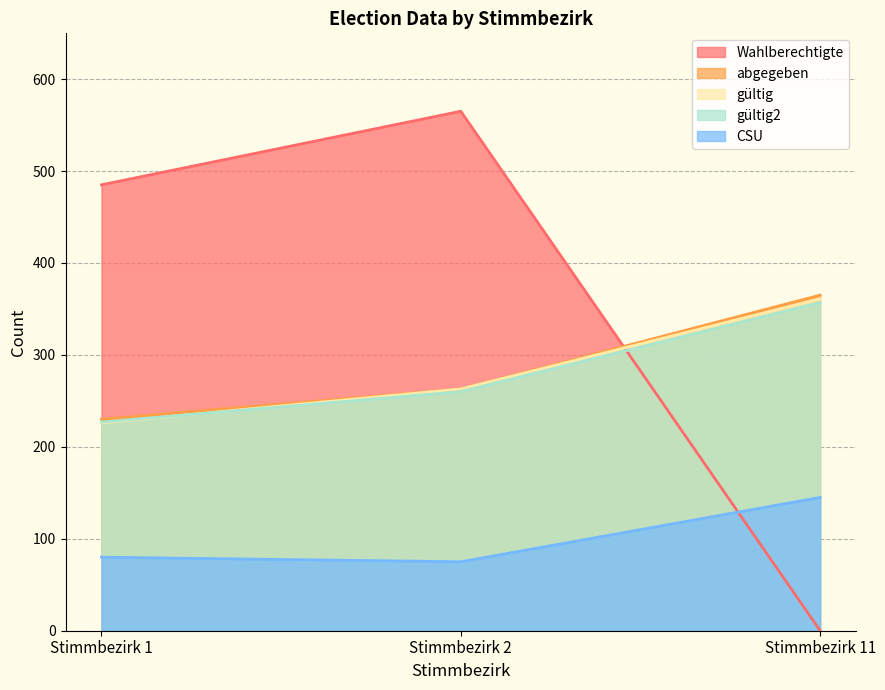

Reading left to right, transcribe all the data shown in this chart.

Wahlberechtigte: Stimmbezirk 1=485	Stimmbezirk 2=565	Stimmbezirk 11=0
abgegeben: Stimmbezirk 1=230	Stimmbezirk 2=263	Stimmbezirk 11=365
gueltig: Stimmbezirk 1=226	Stimmbezirk 2=263	Stimmbezirk 11=361
gueltig2: Stimmbezirk 1=227	Stimmbezirk 2=260	Stimmbezirk 11=357
CSU: Stimmbezirk 1=80	Stimmbezirk 2=75	Stimmbezirk 11=145